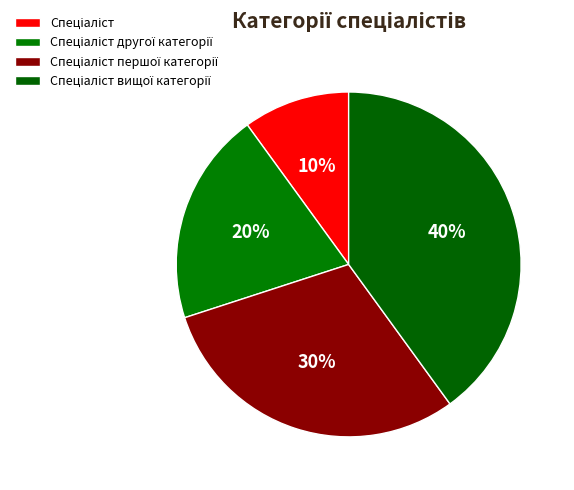

To the nearest percent, what is the average slice percentage?

25%